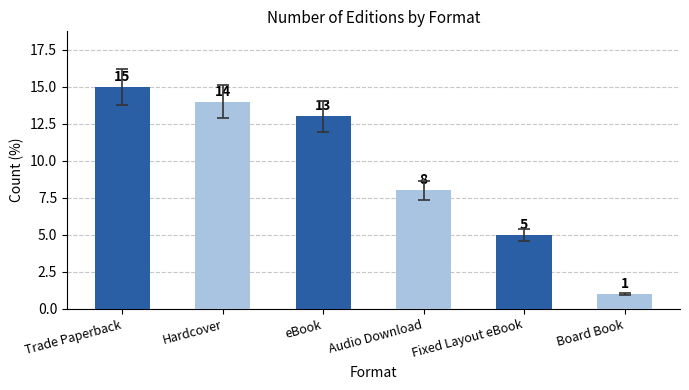

True or false: the data shows 3 at eBook.

False